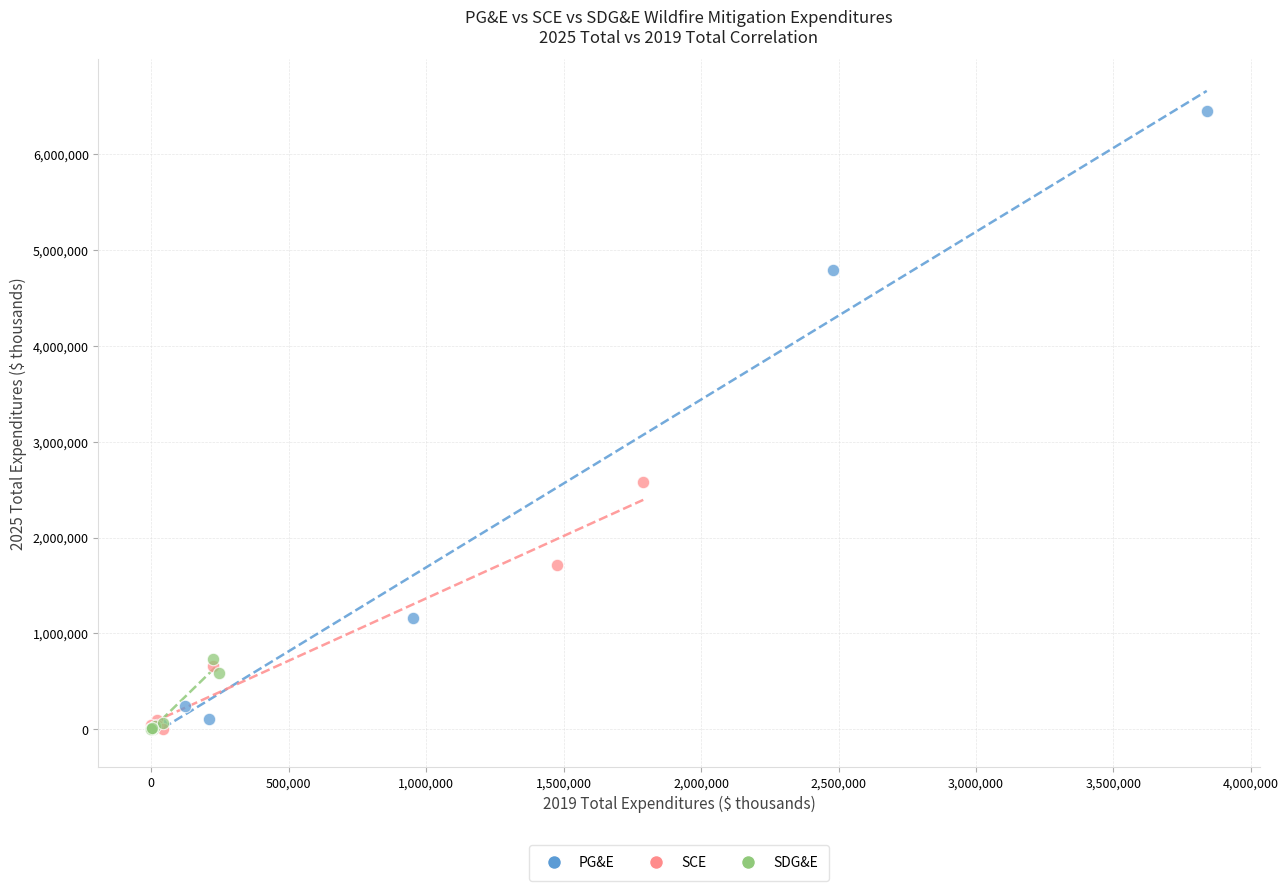

Which series has the widest spread of Y values?

PG&E